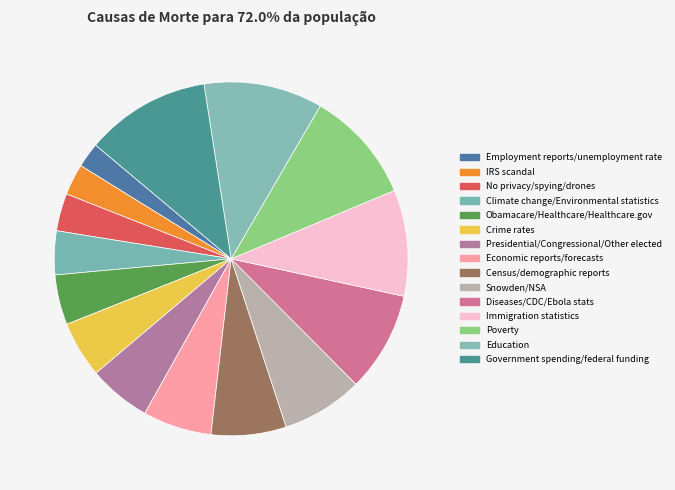

How many slices are in this pie chart?

15